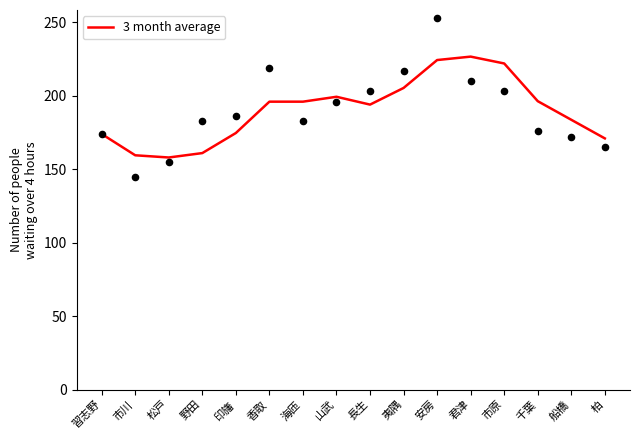

What is the ratio of the value at 夷隅 to the value at 松戸?

1.3